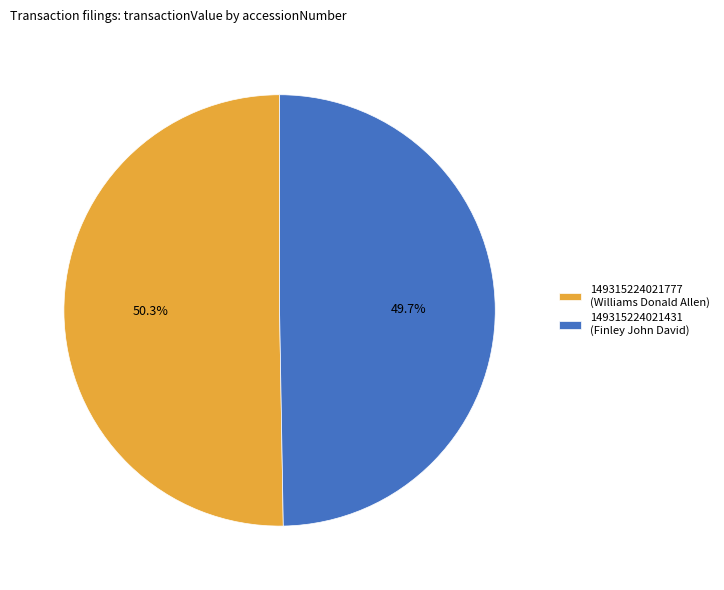

Combined, what portion of the pie is 149315224021431 (Finley John David) and 149315224021777 (Williams Donald Allen)?

100.0%